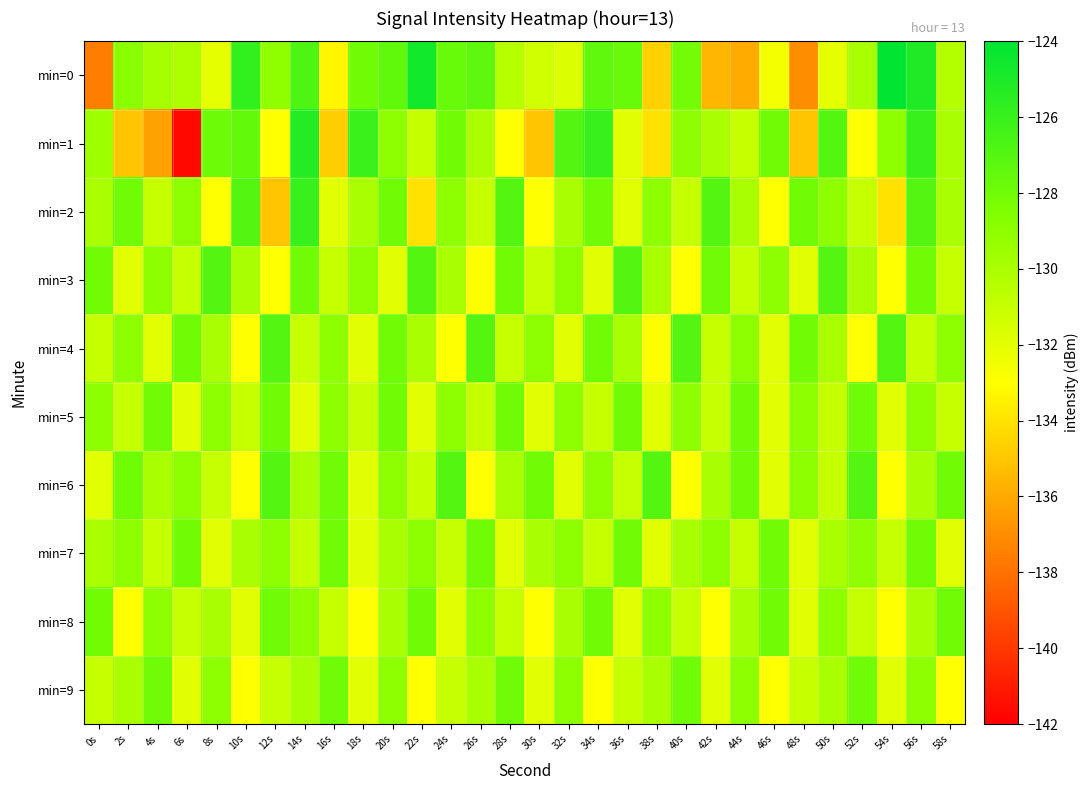

Reading left to right, extract all data points from this chart.

min=0: 0s=-137.5	2s=-128.9	4s=-129.8	6s=-130.1	8s=-132.1	10s=-125.8	12s=-129.1	14s=-126.8	16s=-133.3	18s=-128.0	20s=-127.5	22s=-124.7	24s=-127.7	26s=-127.3	28s=-130.5	30s=-131.4	32s=-131.8	34s=-127.4	36s=-127.7	38s=-134.6	40s=-128.1	42s=-135.6	44s=-135.9	46s=-132.6	48s=-137.0	50s=-132.1	52s=-130.0	54s=-124.1	56s=-125.1	58s=-130.4
min=1: 0s=-129.6	2s=-135.0	4s=-136.3	6s=-141.7	8s=-127.9	10s=-127.5	12s=-133.0	14s=-125.3	16s=-134.7	18s=-126.1	20s=-129.0	22s=-131.0	24s=-128.0	26s=-130.0	28s=-133.0	30s=-135.0	32s=-127.0	34s=-126.0	36s=-132.0	38s=-134.0	40s=-129.0	42s=-130.0	44s=-131.0	46s=-128.0	48s=-135.0	50s=-127.0	52s=-133.0	54s=-129.0	56s=-126.0	58s=-130.0
min=2: 0s=-130.0	2s=-128.0	4s=-131.0	6s=-129.0	8s=-133.0	10s=-127.0	12s=-135.0	14s=-126.0	16s=-132.0	18s=-130.0	20s=-128.0	22s=-134.0	24s=-129.0	26s=-131.0	28s=-127.0	30s=-133.0	32s=-130.0	34s=-128.0	36s=-132.0	38s=-129.0	40s=-131.0	42s=-127.0	44s=-130.0	46s=-133.0	48s=-128.0	50s=-129.0	52s=-131.0	54s=-134.0	56s=-127.0	58s=-130.0
min=3: 0s=-128.0	2s=-132.0	4s=-129.0	6s=-131.0	8s=-127.0	10s=-130.0	12s=-133.0	14s=-128.0	16s=-131.0	18s=-129.0	20s=-132.0	22s=-127.0	24s=-130.0	26s=-133.0	28s=-128.0	30s=-131.0	32s=-129.0	34s=-132.0	36s=-127.0	38s=-130.0	40s=-133.0	42s=-128.0	44s=-131.0	46s=-129.0	48s=-132.0	50s=-127.0	52s=-130.0	54s=-133.0	56s=-128.0	58s=-131.0
min=4: 0s=-131.0	2s=-129.0	4s=-132.0	6s=-128.0	8s=-130.0	10s=-133.0	12s=-127.0	14s=-131.0	16s=-129.0	18s=-132.0	20s=-128.0	22s=-130.0	24s=-133.0	26s=-127.0	28s=-131.0	30s=-129.0	32s=-132.0	34s=-128.0	36s=-130.0	38s=-133.0	40s=-127.0	42s=-131.0	44s=-129.0	46s=-132.0	48s=-128.0	50s=-130.0	52s=-133.0	54s=-127.0	56s=-131.0	58s=-129.0
min=5: 0s=-129.0	2s=-131.0	4s=-128.0	6s=-132.0	8s=-129.0	10s=-131.0	12s=-128.0	14s=-132.0	16s=-129.0	18s=-131.0	20s=-128.0	22s=-132.0	24s=-129.0	26s=-131.0	28s=-128.0	30s=-132.0	32s=-129.0	34s=-131.0	36s=-128.0	38s=-132.0	40s=-129.0	42s=-131.0	44s=-128.0	46s=-132.0	48s=-129.0	50s=-131.0	52s=-128.0	54s=-132.0	56s=-129.0	58s=-131.0
min=6: 0s=-132.0	2s=-128.0	4s=-130.0	6s=-129.0	8s=-131.0	10s=-133.0	12s=-127.0	14s=-130.0	16s=-128.0	18s=-132.0	20s=-129.0	22s=-131.0	24s=-127.0	26s=-133.0	28s=-130.0	30s=-128.0	32s=-132.0	34s=-129.0	36s=-131.0	38s=-127.0	40s=-133.0	42s=-130.0	44s=-128.0	46s=-132.0	48s=-129.0	50s=-131.0	52s=-127.0	54s=-133.0	56s=-130.0	58s=-128.0
min=7: 0s=-130.0	2s=-129.0	4s=-131.0	6s=-128.0	8s=-132.0	10s=-130.0	12s=-129.0	14s=-131.0	16s=-128.0	18s=-132.0	20s=-130.0	22s=-129.0	24s=-131.0	26s=-128.0	28s=-132.0	30s=-130.0	32s=-129.0	34s=-131.0	36s=-128.0	38s=-132.0	40s=-130.0	42s=-129.0	44s=-131.0	46s=-128.0	48s=-132.0	50s=-130.0	52s=-129.0	54s=-131.0	56s=-128.0	58s=-132.0
min=8: 0s=-128.0	2s=-133.0	4s=-129.0	6s=-131.0	8s=-130.0	10s=-132.0	12s=-128.0	14s=-129.0	16s=-131.0	18s=-133.0	20s=-130.0	22s=-128.0	24s=-132.0	26s=-129.0	28s=-131.0	30s=-133.0	32s=-130.0	34s=-128.0	36s=-132.0	38s=-129.0	40s=-131.0	42s=-133.0	44s=-130.0	46s=-128.0	48s=-132.0	50s=-129.0	52s=-131.0	54s=-133.0	56s=-130.0	58s=-128.0
min=9: 0s=-131.0	2s=-130.0	4s=-128.0	6s=-132.0	8s=-129.0	10s=-133.0	12s=-131.0	14s=-130.0	16s=-128.0	18s=-132.0	20s=-129.0	22s=-133.0	24s=-131.0	26s=-130.0	28s=-128.0	30s=-132.0	32s=-129.0	34s=-133.0	36s=-131.0	38s=-130.0	40s=-128.0	42s=-132.0	44s=-129.0	46s=-133.0	48s=-131.0	50s=-130.0	52s=-128.0	54s=-132.0	56s=-129.0	58s=-133.0